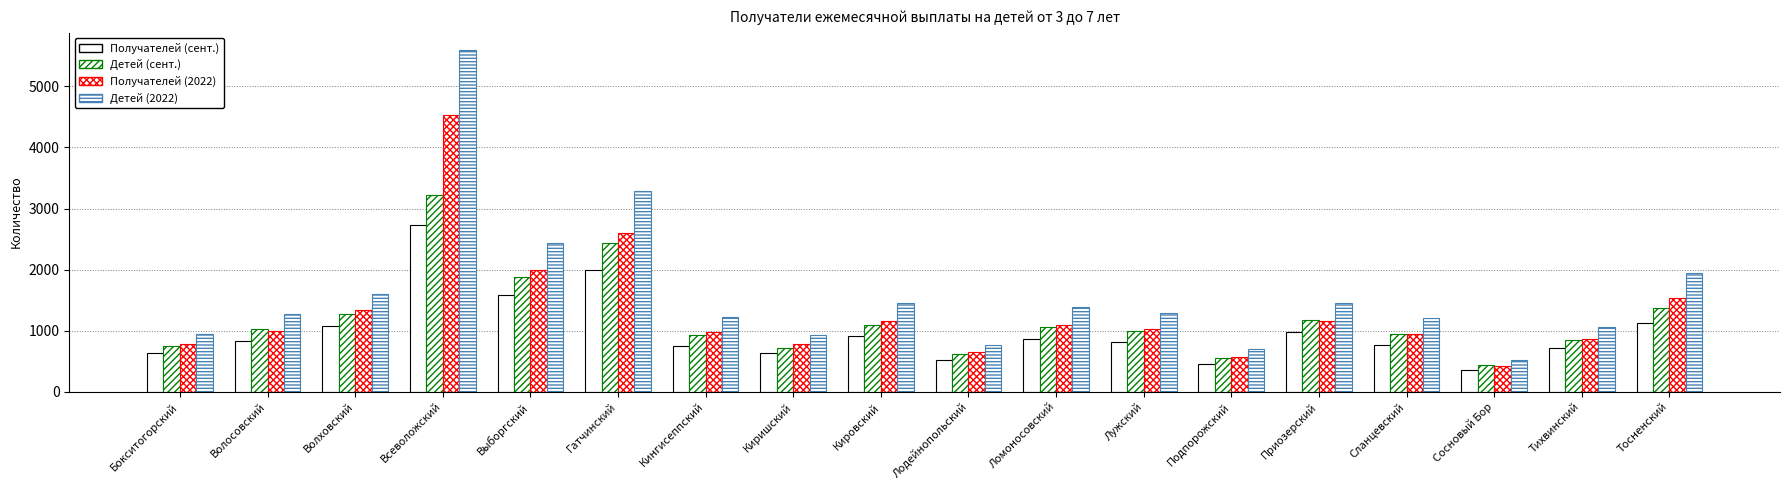

What is the label of the 6th bar from the right?

Подпорожский